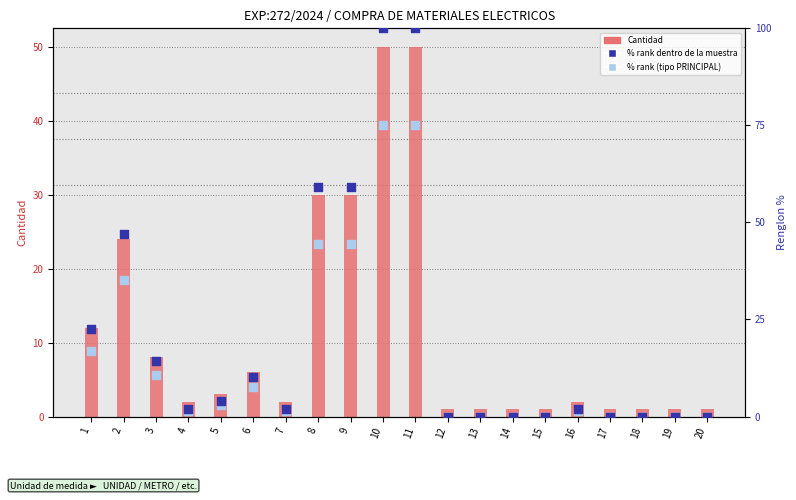

What is the total value across all series at 10?

225.0